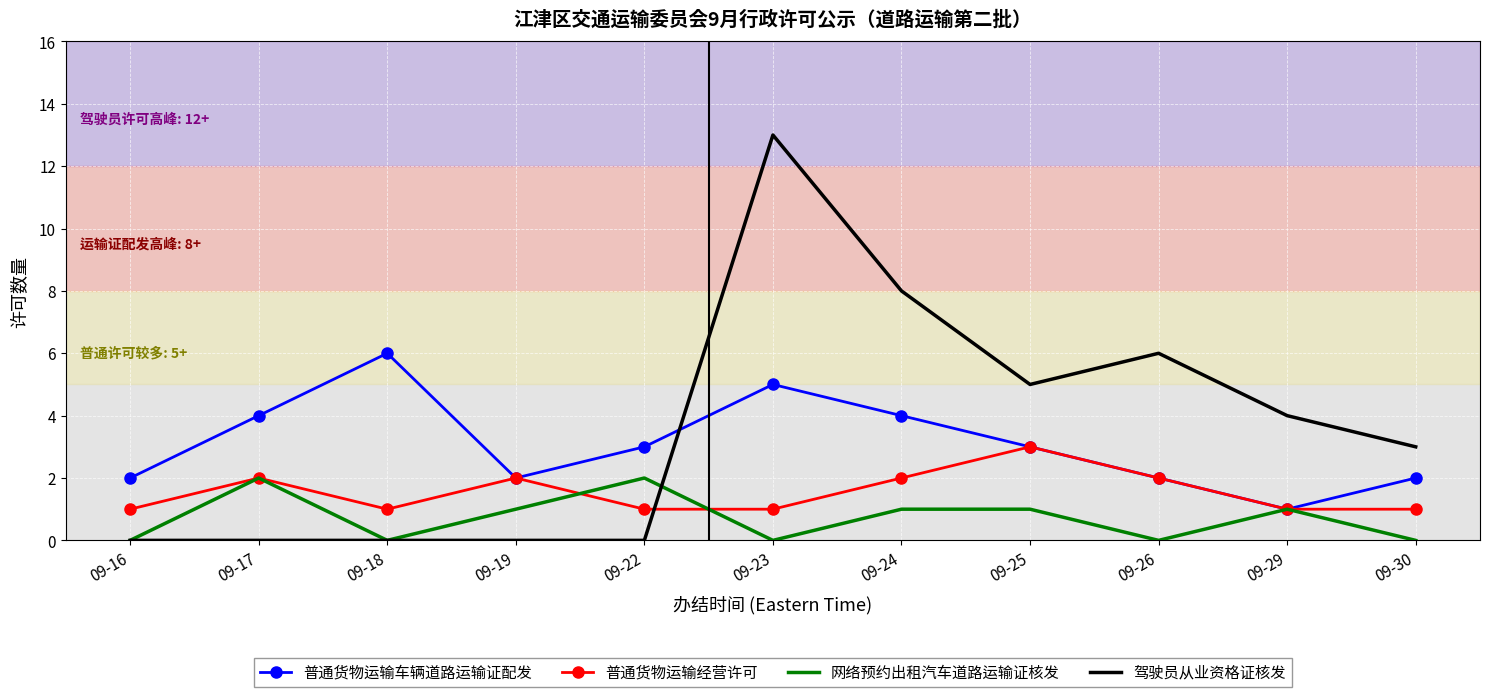

At which category does 普通货物运输经营许可 reach its first local peak?

09-17